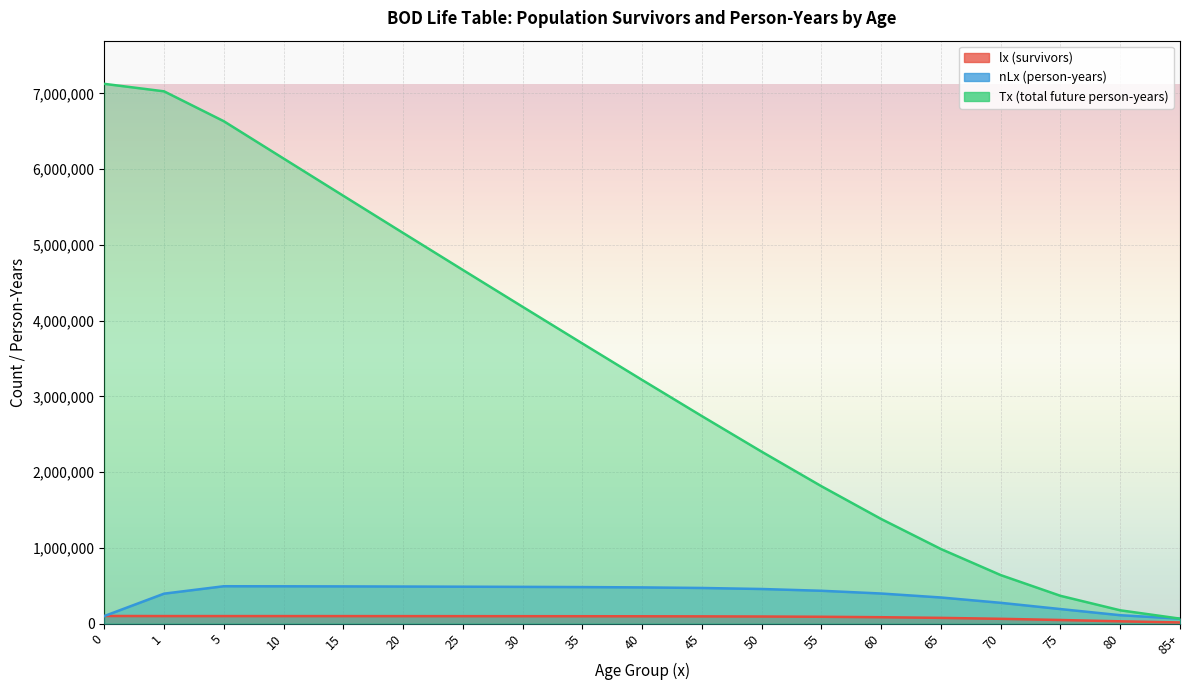

What is the sum of the lx (survivors) values at 0 and 30?

197105.4